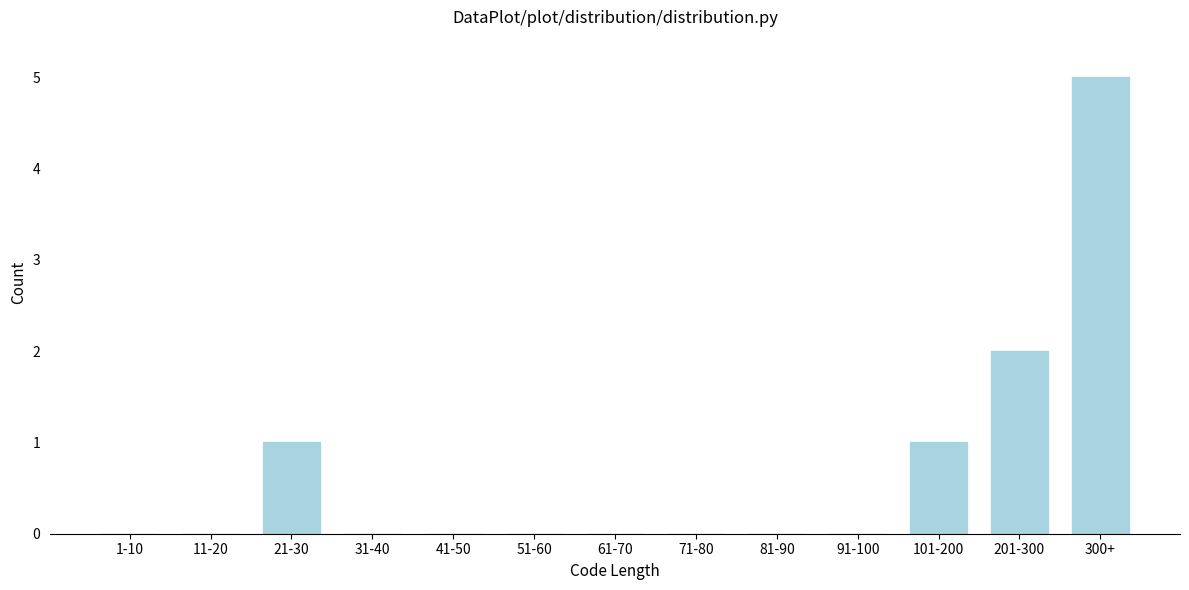

Reading left to right, list all the values displayed in this chart.

1-10=0	11-20=0	21-30=1	31-40=0	41-50=0	51-60=0	61-70=0	71-80=0	81-90=0	91-100=0	101-200=1	201-300=2	300+=5